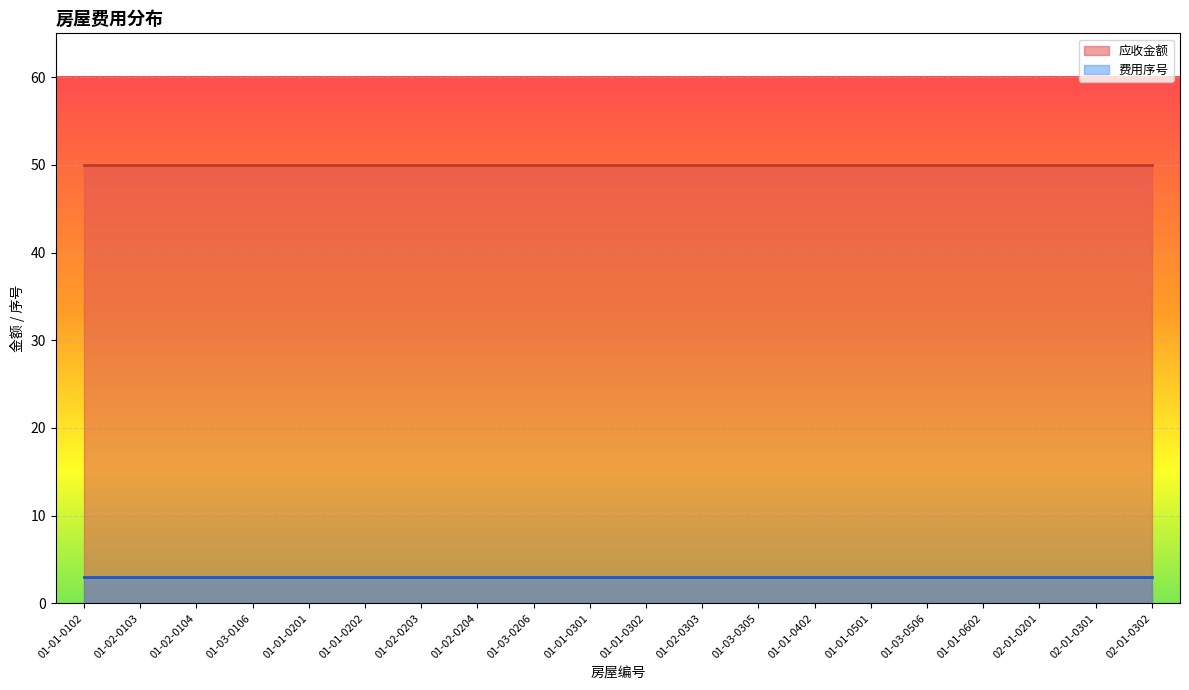

True or false: 费用序号 and 应收金额 cross at least once.

False